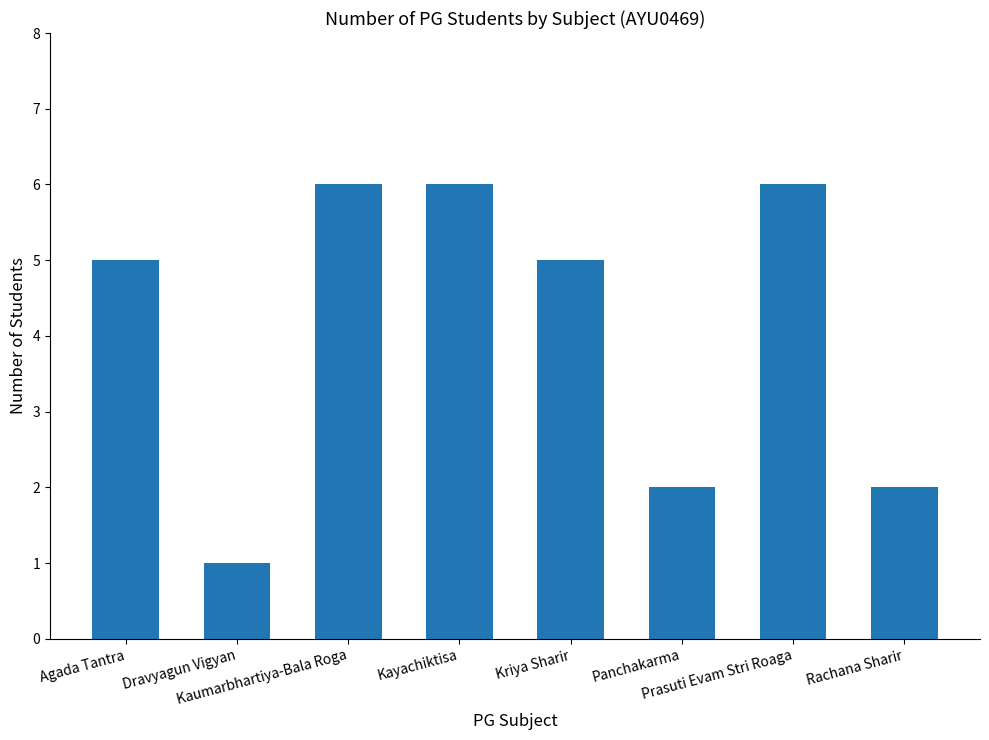

What is the ratio of the value at Kaumarbhartiya-Bala Roga to the value at Kayachiktisa?

1.0